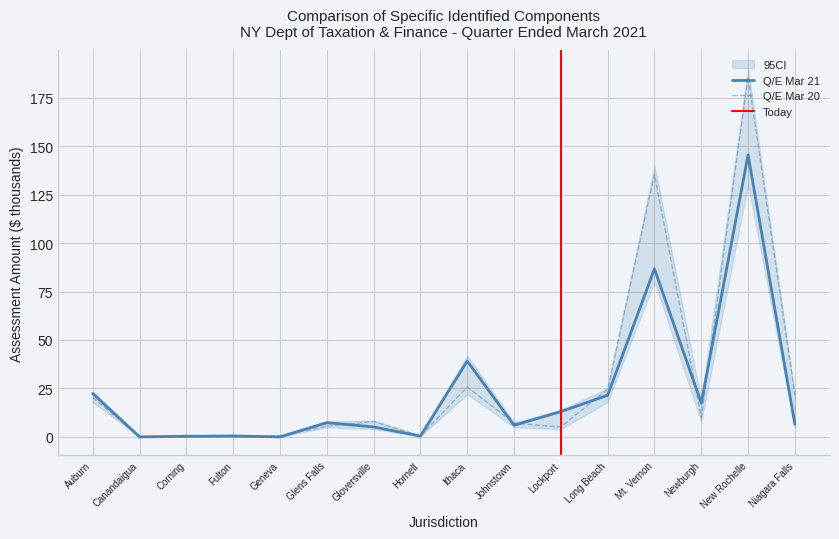

What is the spread (max minus min) of values at Fulton?

0.4